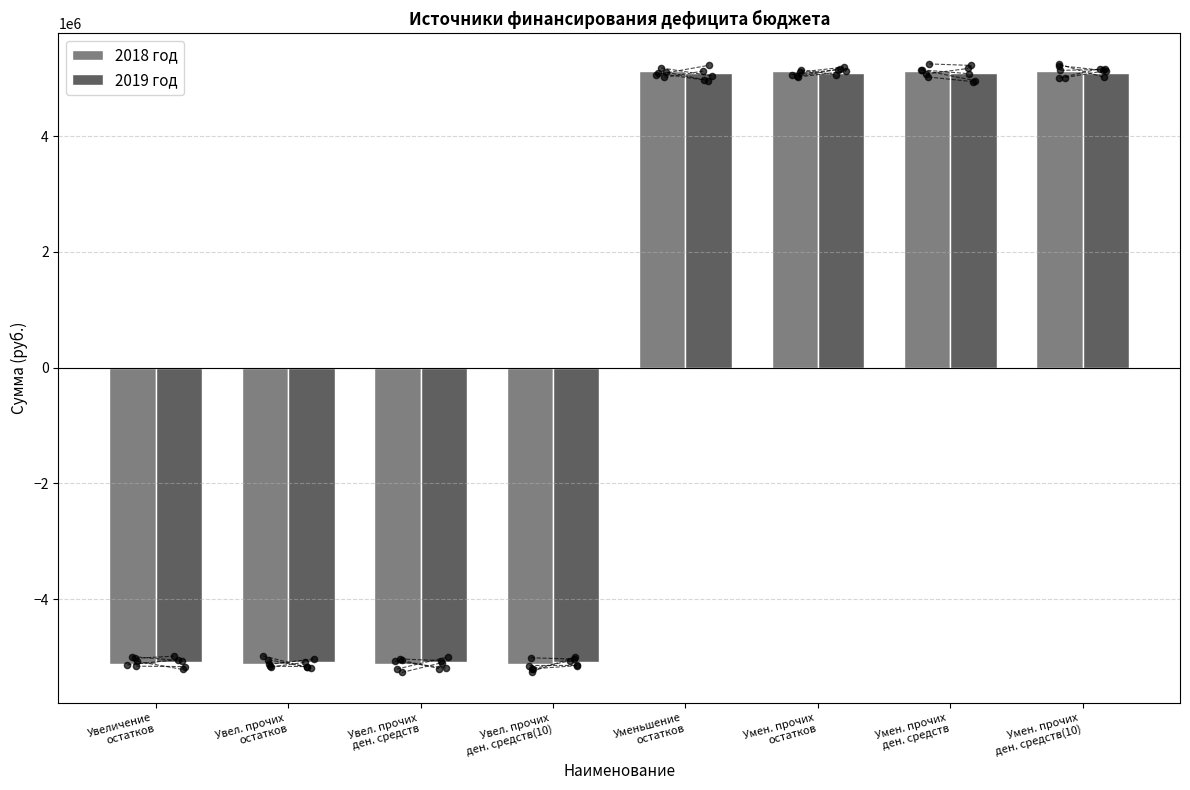

What is the total value across all series at Уменьшение
остатков?

10200666